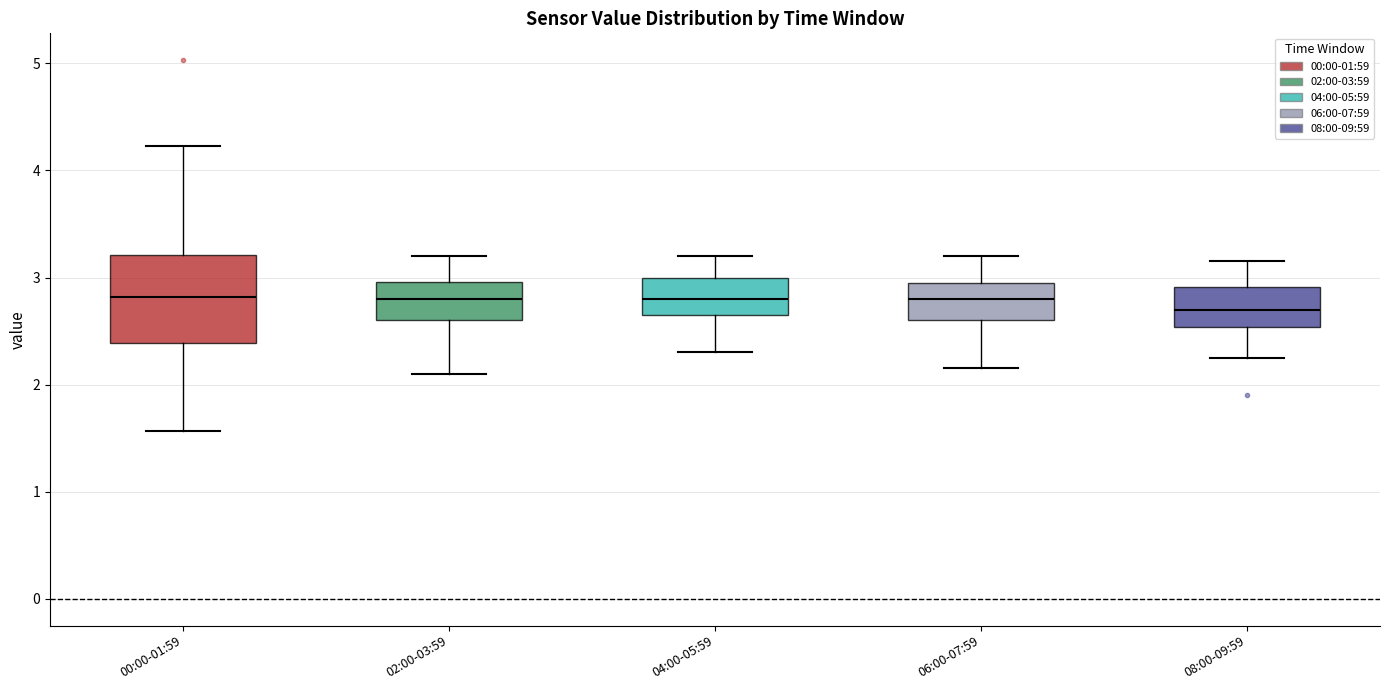

Comparing the boxes themselves (not the whiskers), which one is the tallest?

00:00-01:59